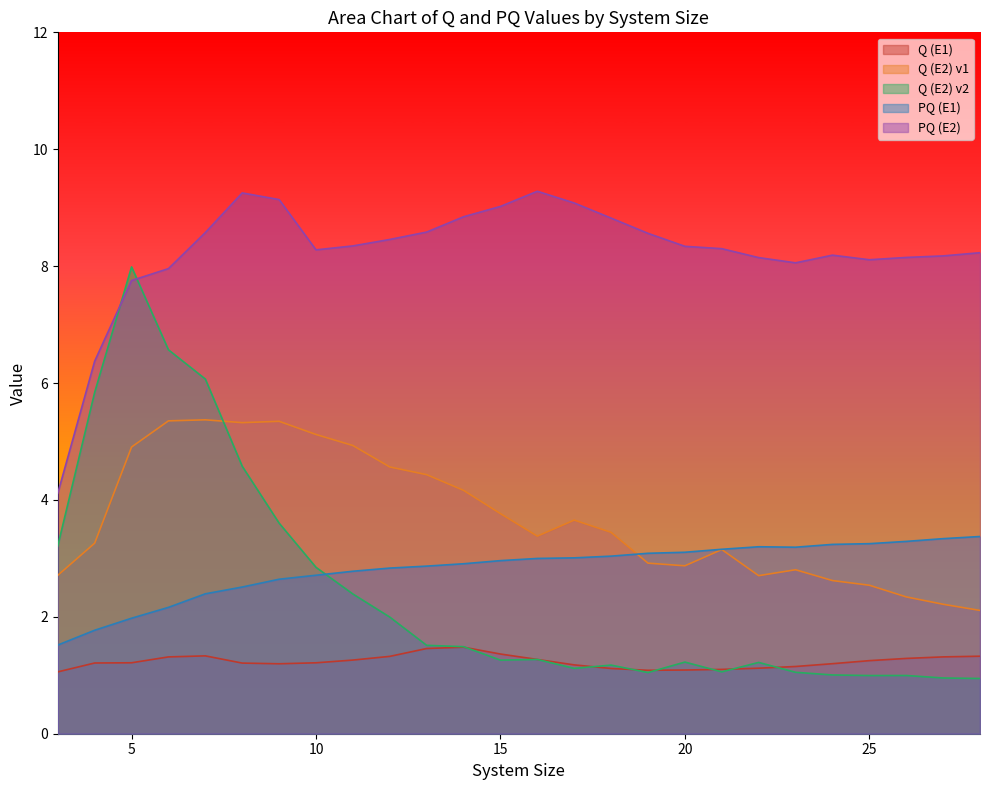

Reading left to right, extract all data points from this chart.

Q (E1): 3=1.1	4=1.2	5=1.2	6=1.3	7=1.3	8=1.2	9=1.2	10=1.2	11=1.3	12=1.3	13=1.5	14=1.5	15=1.4	16=1.3	17=1.2	18=1.1	19=1.1	20=1.1	21=1.1	22=1.1	23=1.2	24=1.2	25=1.3	26=1.3	27=1.3	28=1.3
Q (E2) v1: 3=2.7	4=3.3	5=4.9	6=5.4	7=5.4	8=5.3	9=5.3	10=5.1	11=4.9	12=4.6	13=4.4	14=4.2	15=3.8	16=3.4	17=3.7	18=3.4	19=2.9	20=2.9	21=3.2	22=2.7	23=2.8	24=2.6	25=2.5	26=2.3	27=2.2	28=2.1
Q (E2) v2: 3=3.2	4=5.8	5=8.0	6=6.6	7=6.1	8=4.6	9=3.6	10=2.8	11=2.4	12=2.0	13=1.5	14=1.5	15=1.3	16=1.3	17=1.1	18=1.2	19=1.0	20=1.2	21=1.1	22=1.2	23=1.1	24=1.0	25=1.0	26=1.0	27=1.0	28=0.9
PQ (E1): 3=1.5	4=1.8	5=2.0	6=2.2	7=2.4	8=2.5	9=2.6	10=2.7	11=2.8	12=2.8	13=2.9	14=2.9	15=3.0	16=3.0	17=3.0	18=3.0	19=3.1	20=3.1	21=3.2	22=3.2	23=3.2	24=3.2	25=3.3	26=3.3	27=3.3	28=3.4
PQ (E2): 3=4.1	4=6.4	5=7.8	6=8.0	7=8.6	8=9.3	9=9.1	10=8.3	11=8.3	12=8.5	13=8.6	14=8.8	15=9.0	16=9.3	17=9.1	18=8.8	19=8.6	20=8.3	21=8.3	22=8.1	23=8.1	24=8.2	25=8.1	26=8.1	27=8.2	28=8.2